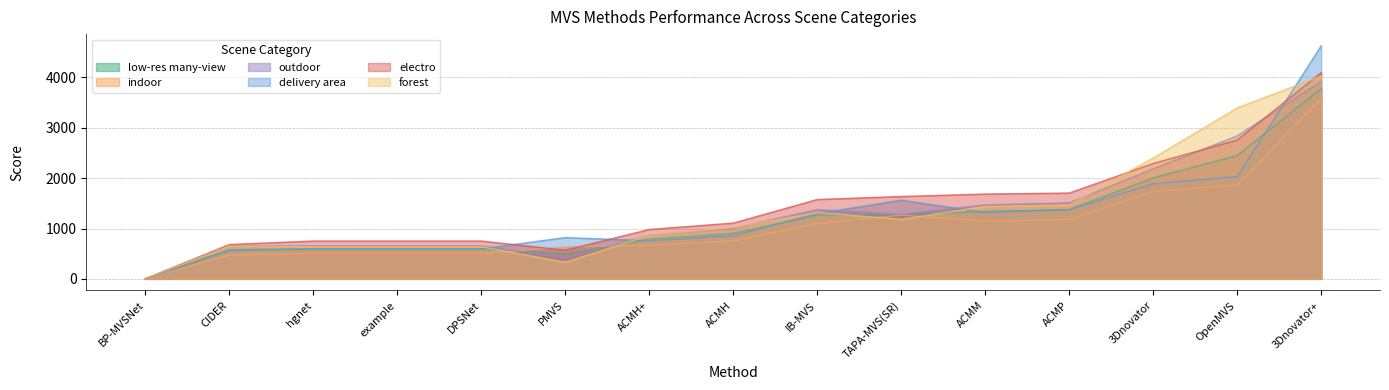

How many values in the indoor series are below 751?

7